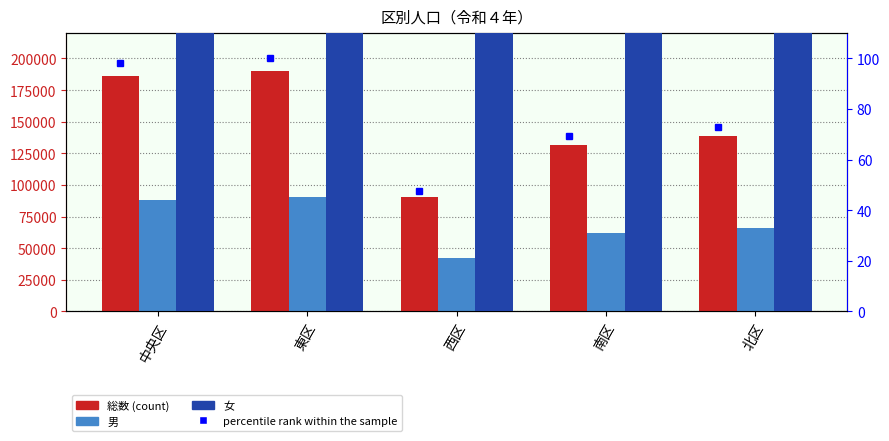

What is the smallest value displayed?

42432